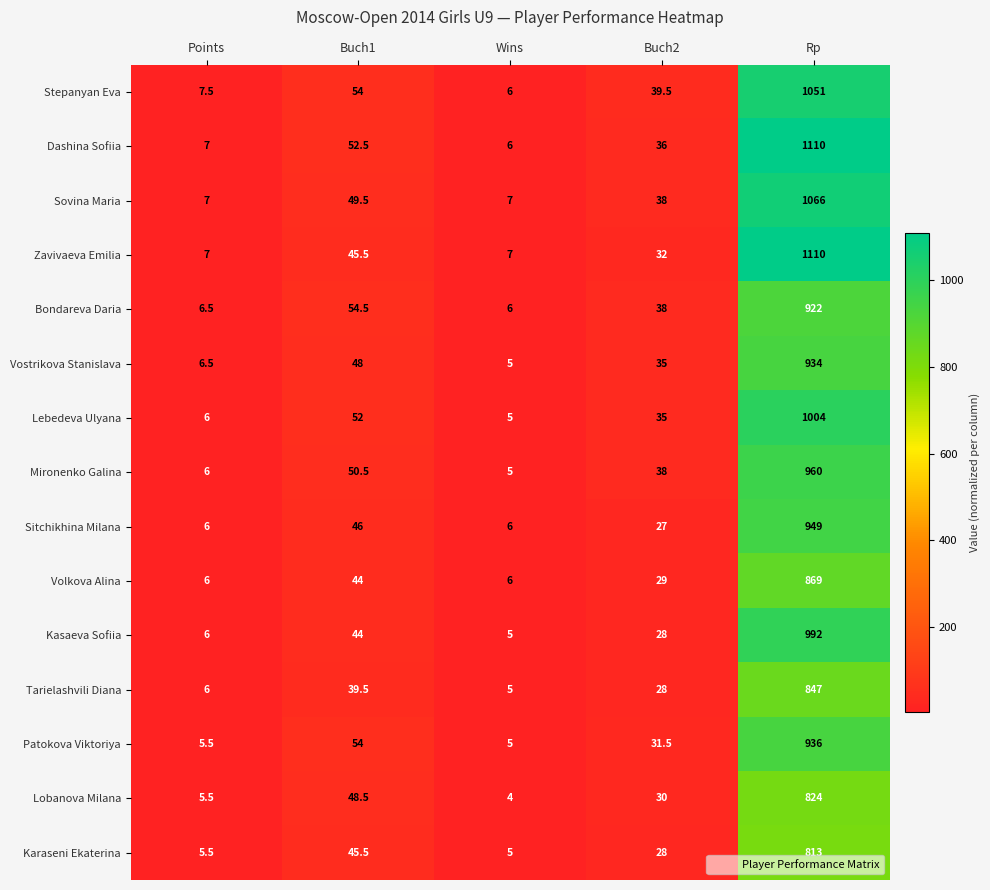

The Mironenko Galina series shows 38.0 at Buch2. True or false?

True